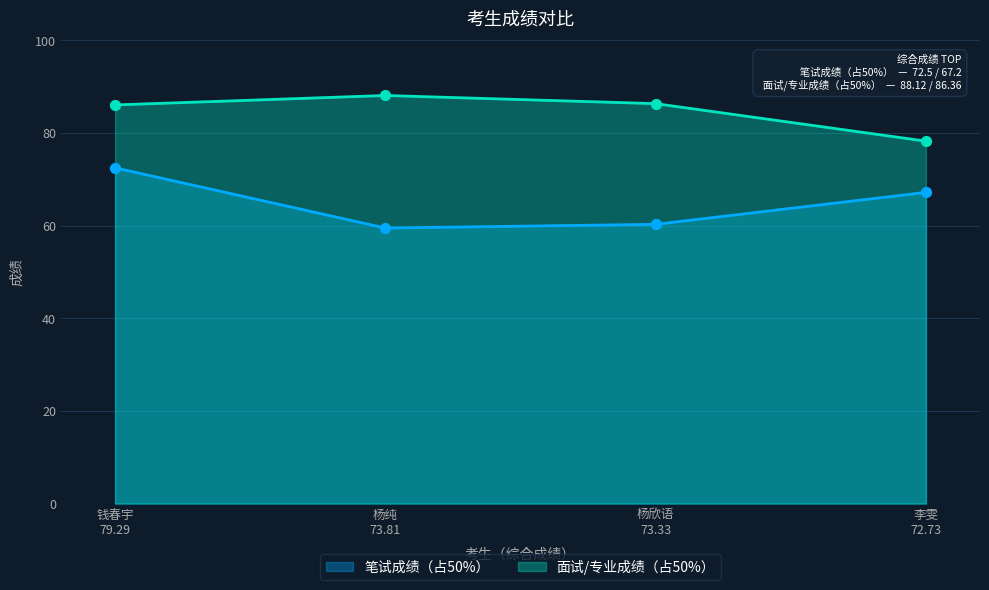

Which series has the largest Y range (max minus min)?

笔试成绩（占50%）